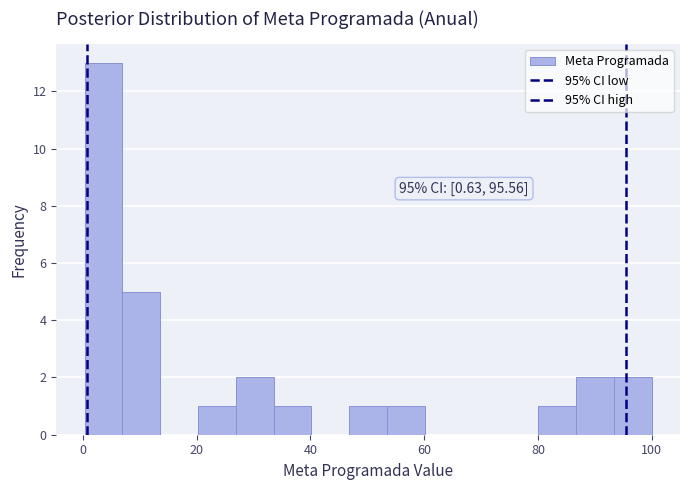

Around what value on the x-axis is the tallest bar? Give the approximate position of its centre, as read against the axis.

4